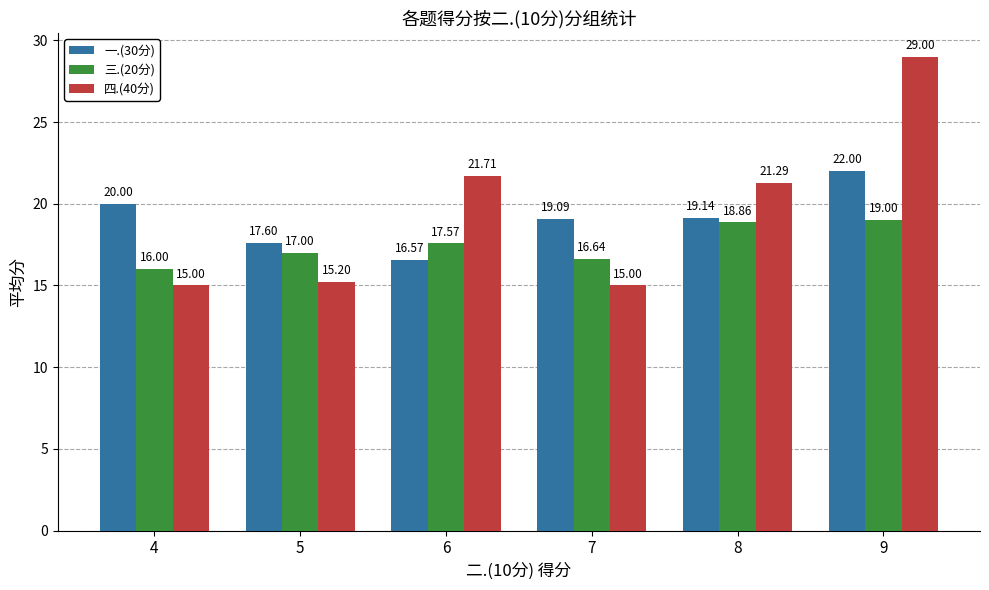

Which series changed the most between 4 and 8?

四.(40分)